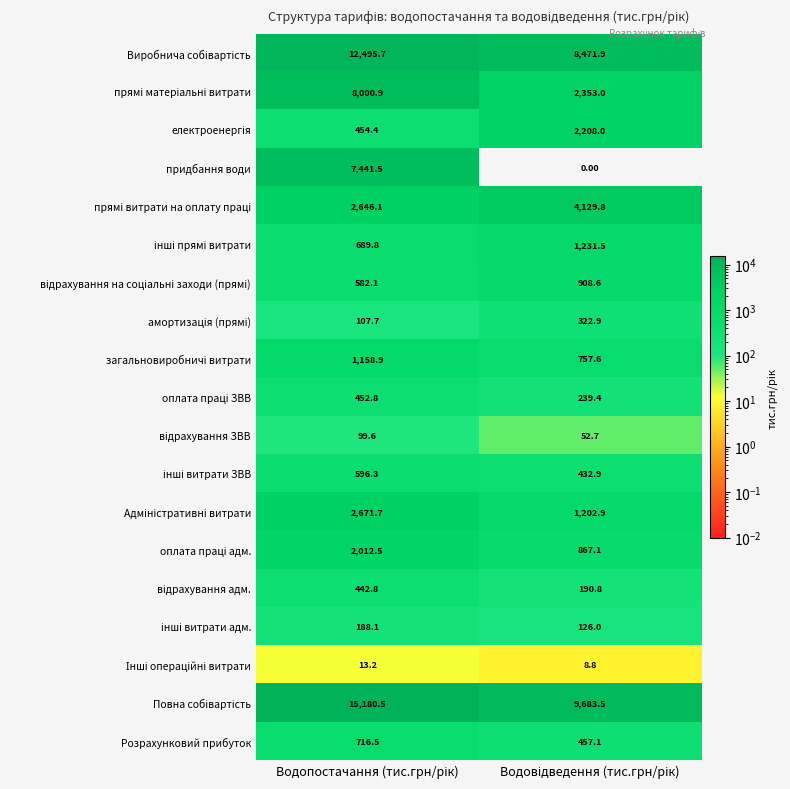

What is the sum of all придбання води values?

7441.5